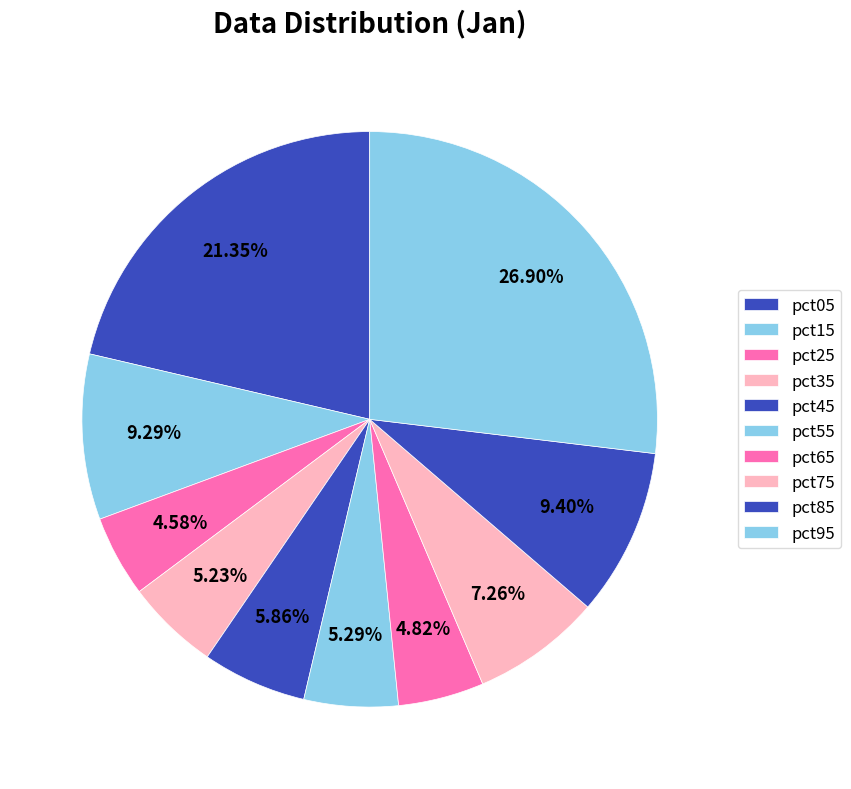

How much of the chart is everything except pct15?

90.7%